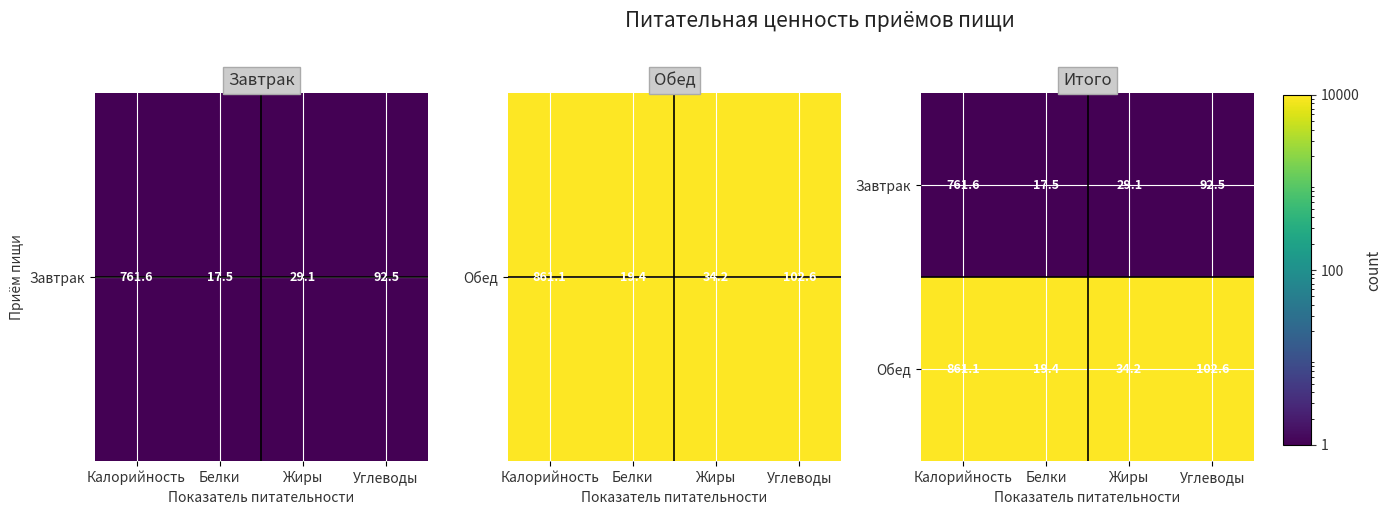

Rank the series by their average value, from lowest to highest.

Завтрак, Обед